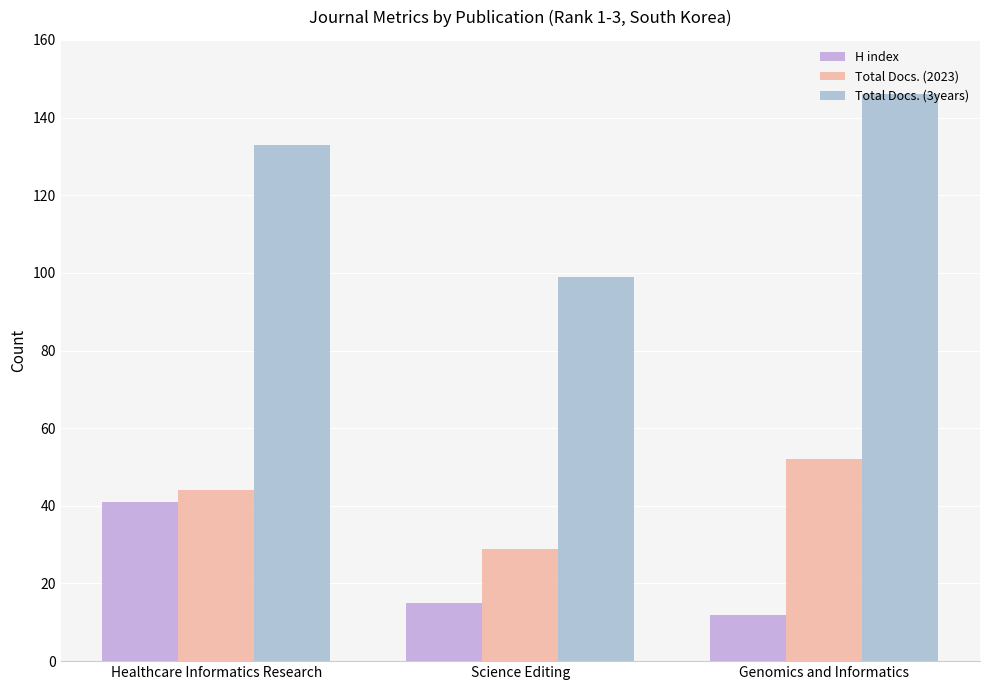

What is the value of the Total Docs. (3years) bar at the 1st from the left?

133